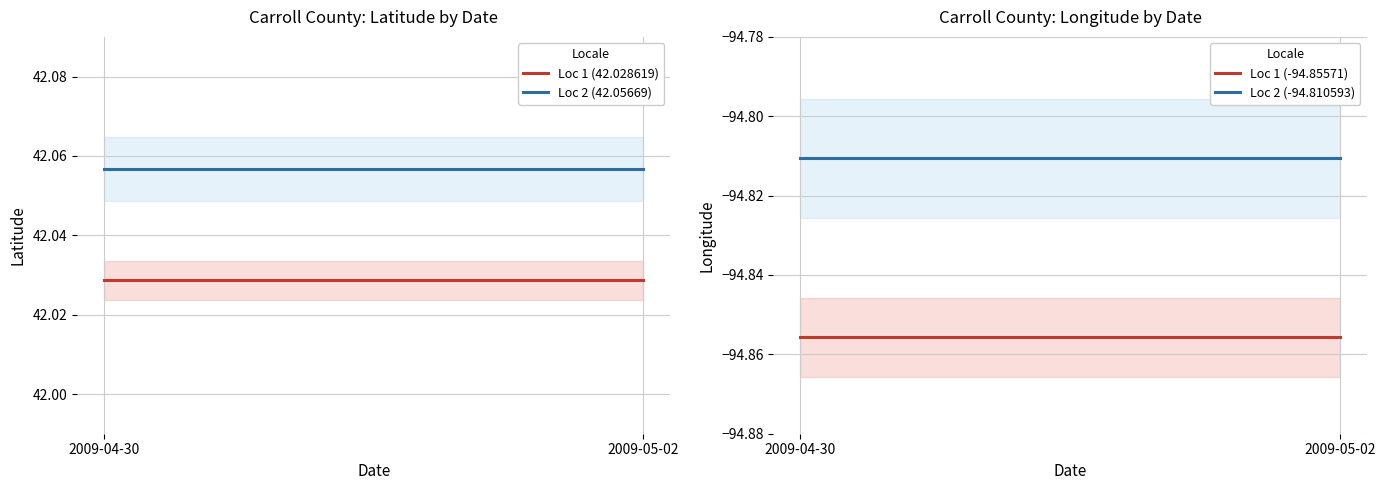

Read the Loc 2 (-94.810593) value at 2009-04-30.

-94.8